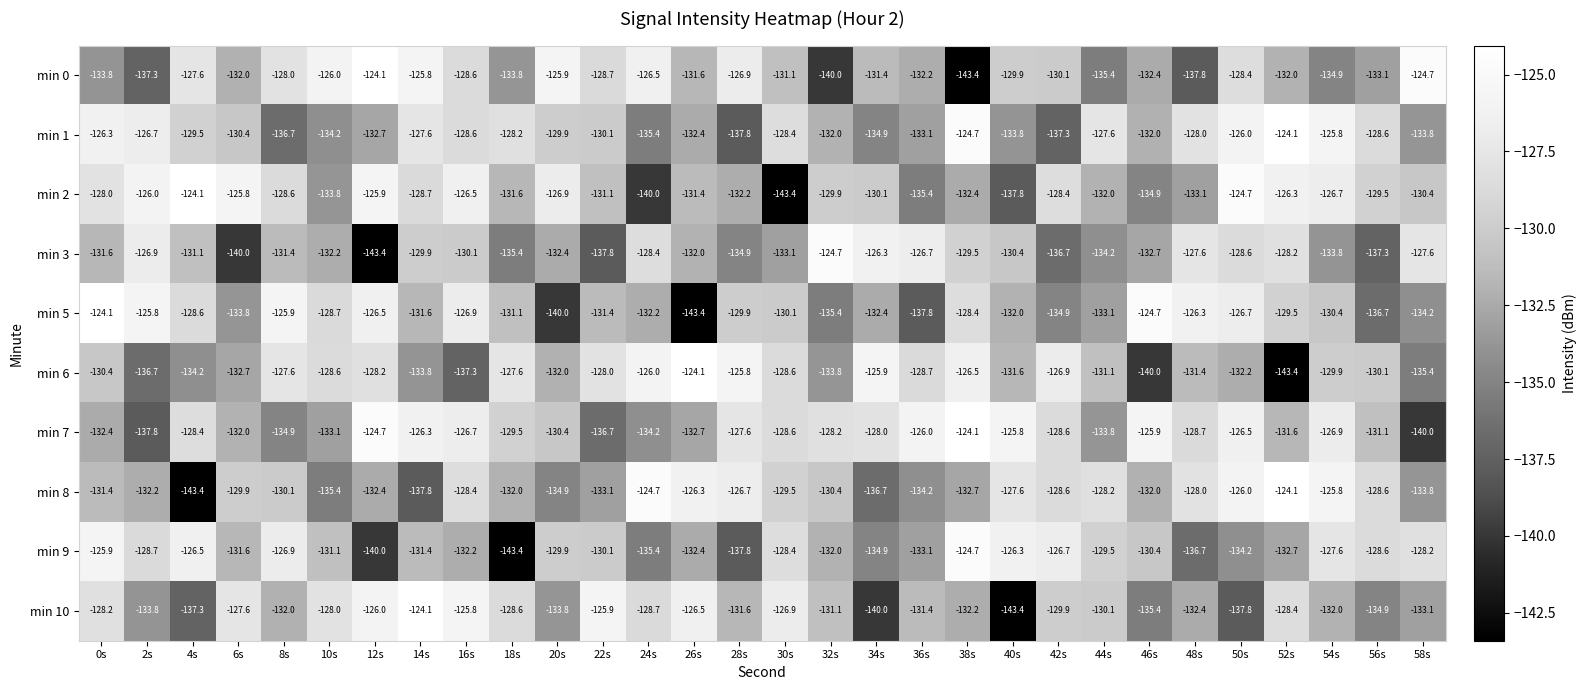

What is the total value across all series at 48s?

-1310.0